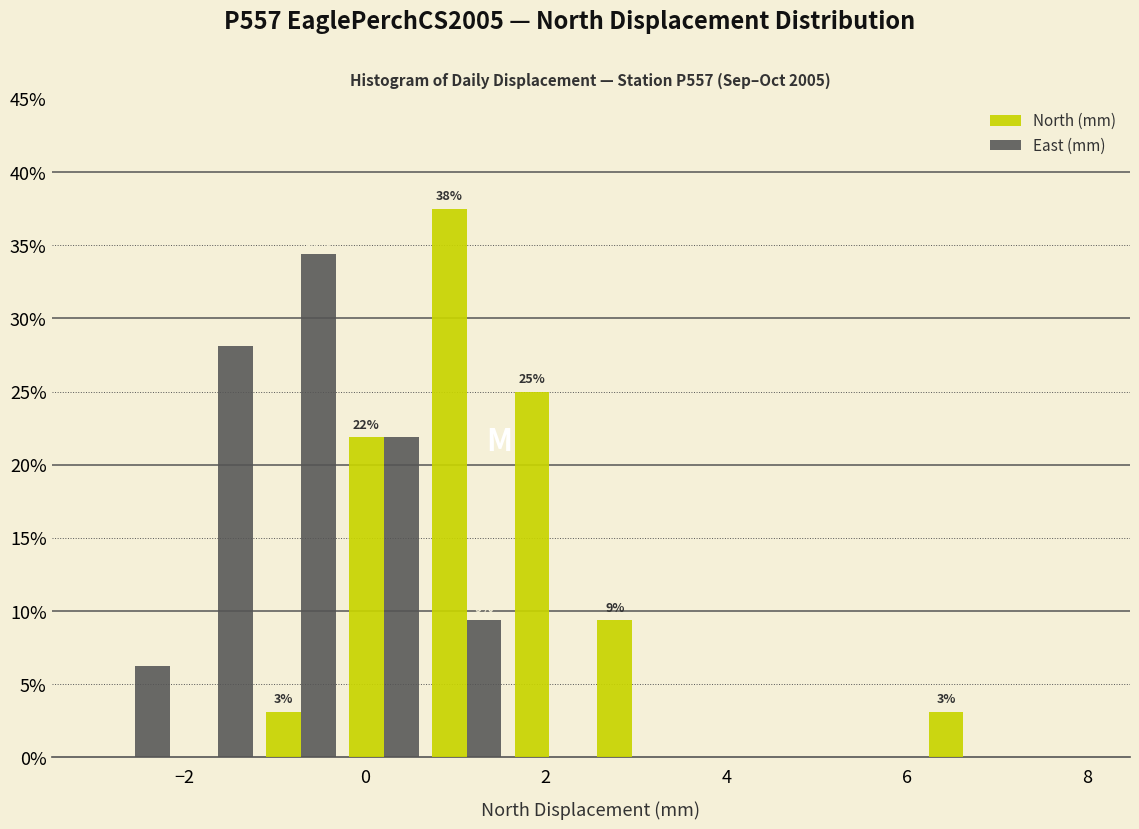

In the East (mm) series, which range on the x-axis has the tallest bar?

-1.2 to -0.2